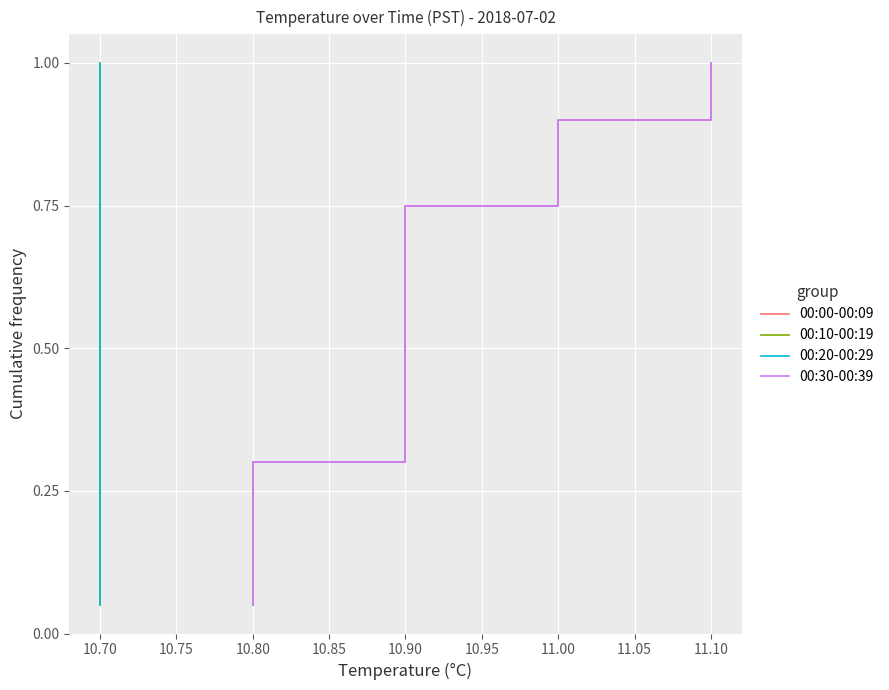

Is the value of 00:10-00:19 at 18 greater than the value of 00:00-00:09 at 10.65?

Yes